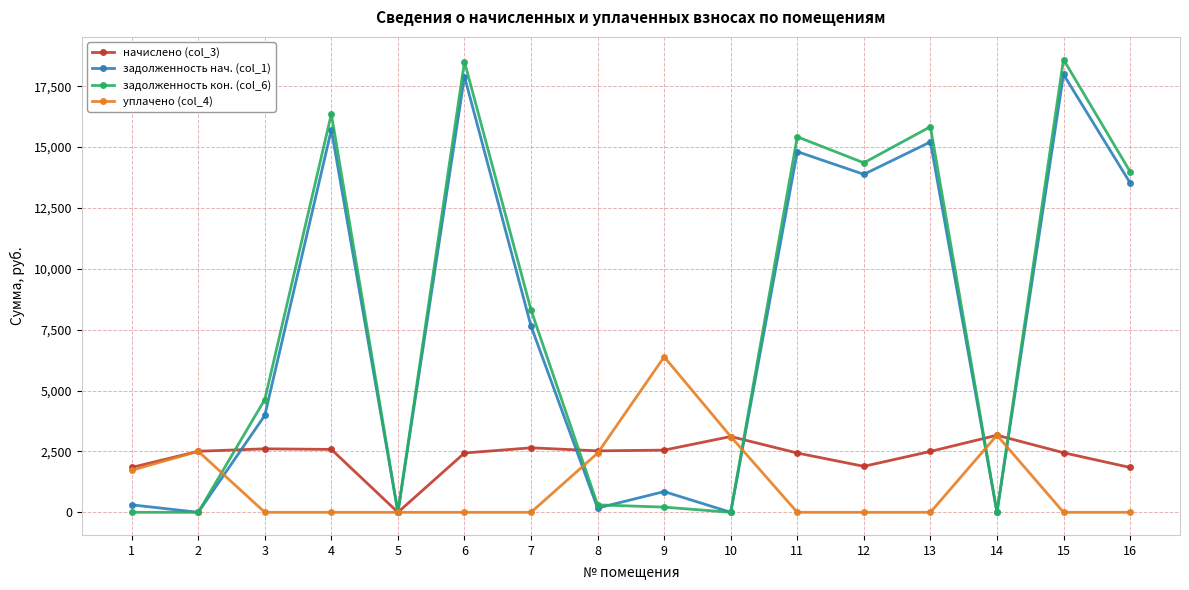

At which label does задолженность нач. (col_1) first exceed 7648?

4